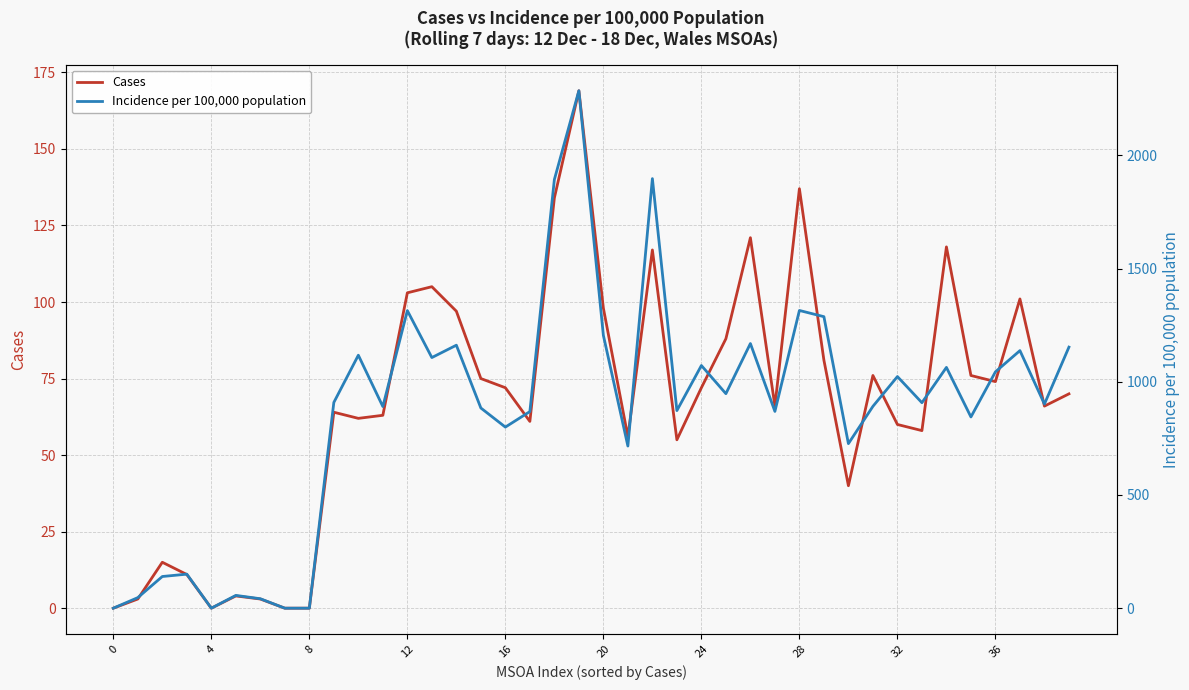

Between 12 and 37, which is larger?

12